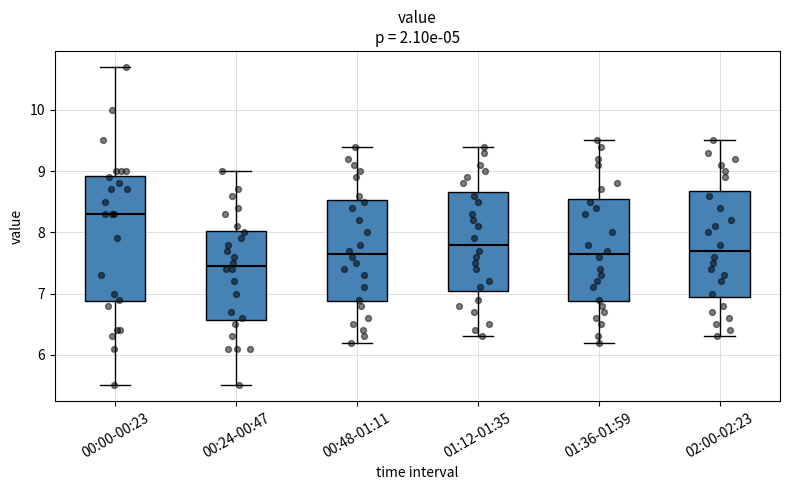

Reading left to right, read every box against the y-axis: the position of its median line, the range the box covers, and the ends of its whiskers. The values are not printed on the chart, so give them approximately, as read against the axis.

00:00-00:23: median 8.3, box 6.9 to 8.9, whiskers 5.5 to 10.7
00:24-00:47: median 7.5, box 6.6 to 8.0, whiskers 5.5 to 9.0
00:48-01:11: median 7.7, box 6.9 to 8.5, whiskers 6.2 to 9.4
01:12-01:35: median 7.8, box 7.1 to 8.7, whiskers 6.3 to 9.4
01:36-01:59: median 7.7, box 6.9 to 8.6, whiskers 6.2 to 9.5
02:00-02:23: median 7.7, box 7.0 to 8.7, whiskers 6.3 to 9.5